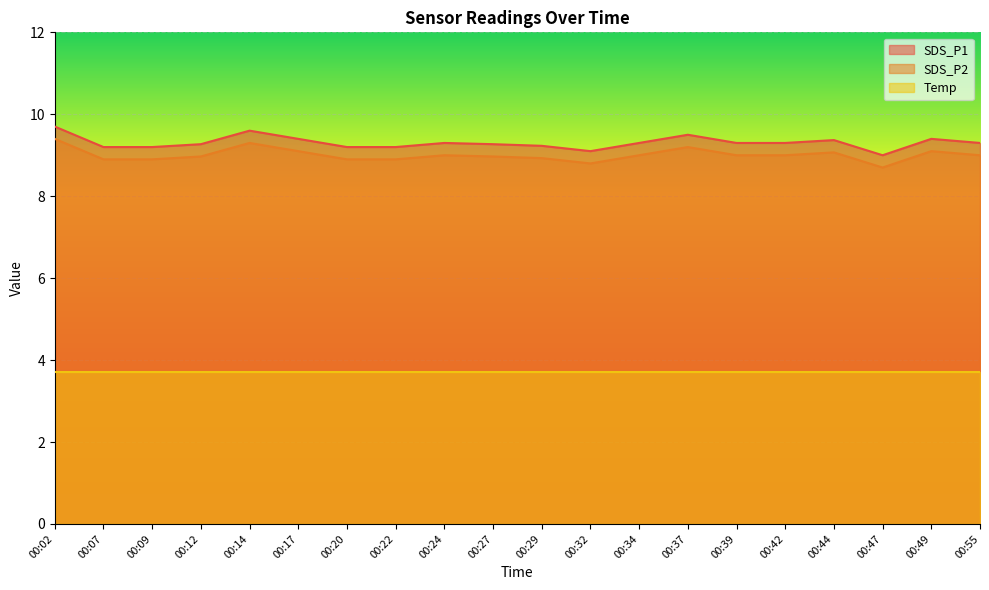

At which category does SDS_P1 reach its first local valley?

00:32